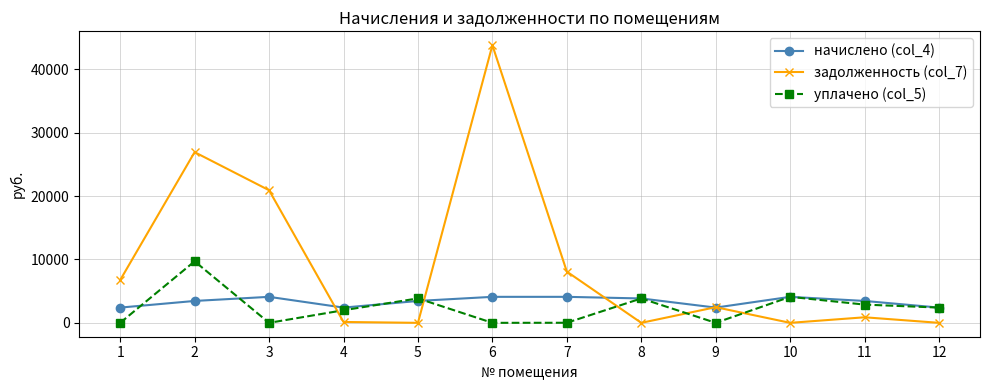

Which series has the largest total across all categories?

задолженность (col_7)